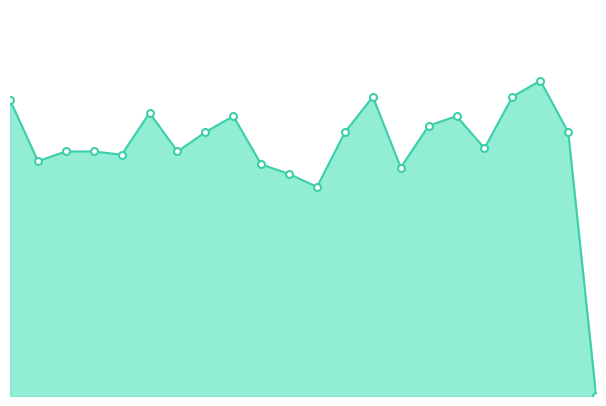

Does the chart have visible grid lines?

No